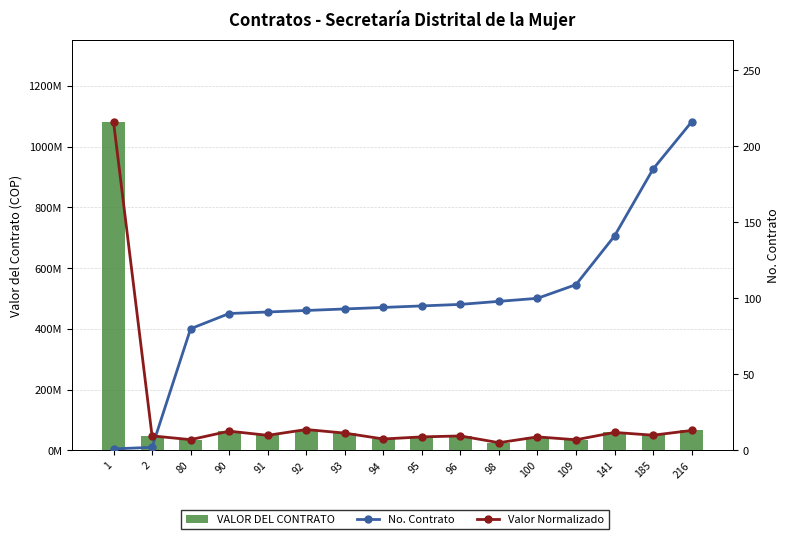

What is the value of the Valor Normalizado bar at the 8th from the left?

7.5